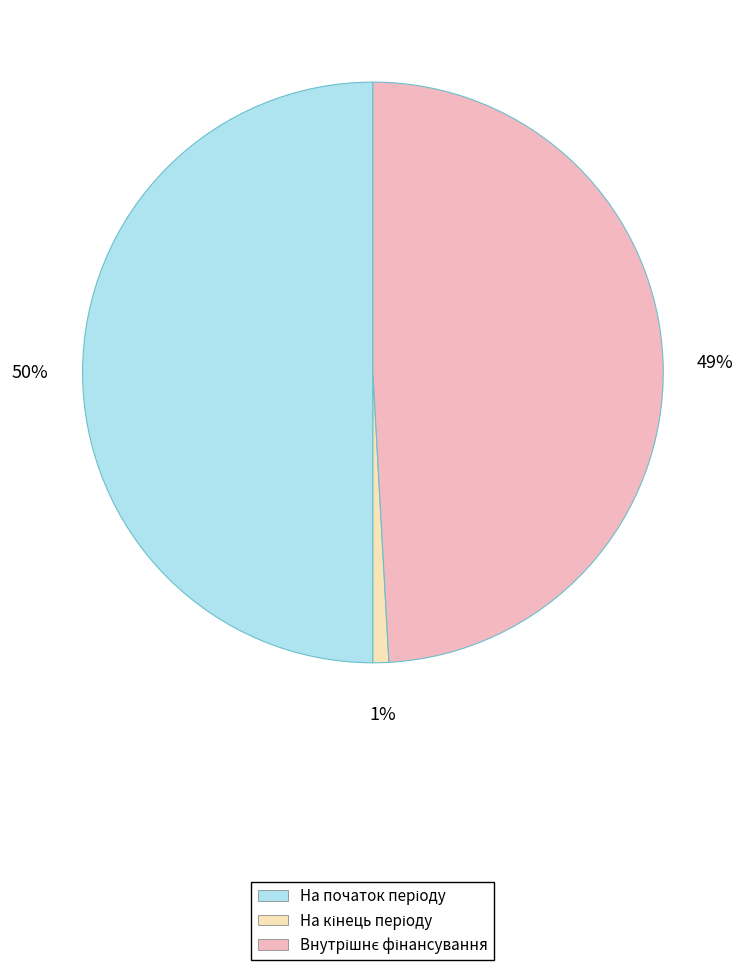

To the nearest percent, what is the average slice percentage?

33%